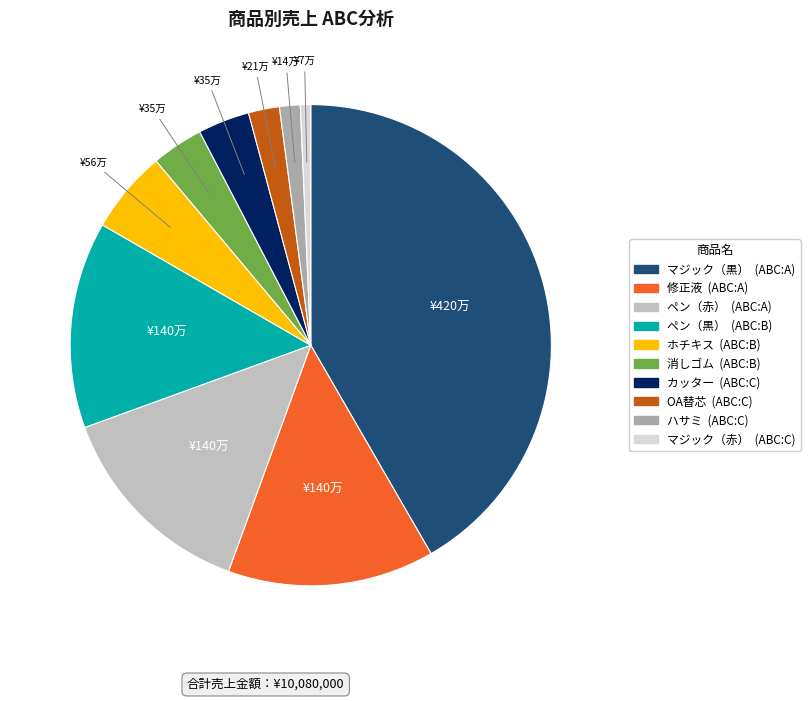

What is the largest slice in the pie chart?

マジック（黒）